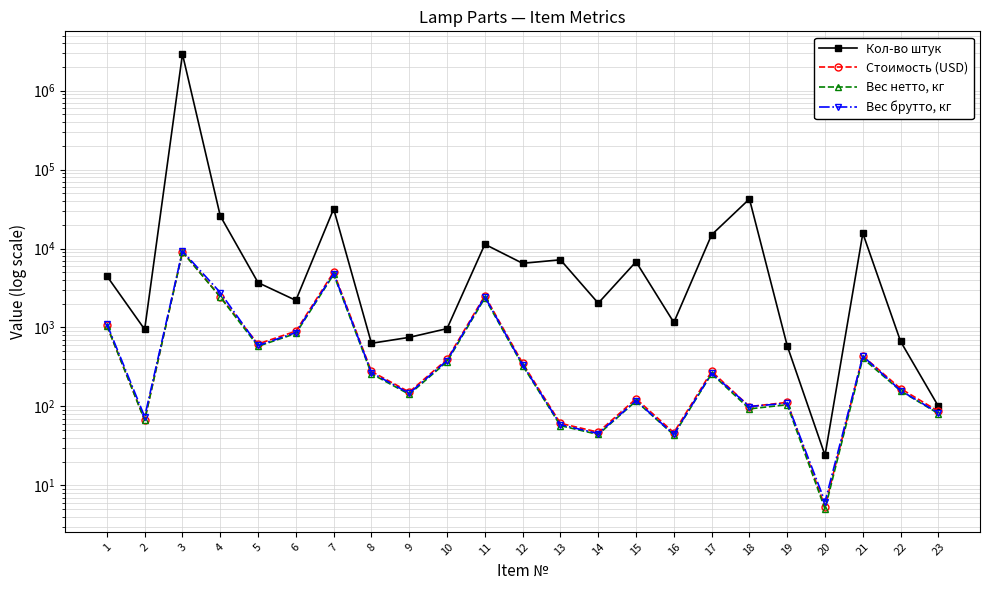

Reading left to right, list all the values displayed in this chart.

Кол-во штук: 1=4488.0	2=945.0	3=2907906.0	4=25920.0	5=3696.0	6=2204.0	7=31784.0	8=630.0	9=749.0	10=966.0	11=11316.0	12=6496.0	13=7196.0	14=2031.0	15=6800.0	16=1156.0	17=14928.0	18=42449.0	19=585.0	20=24.0	21=15600.0	22=664.0	23=100.0
Стоимость (USD): 1=1061.3	2=67.4	3=9148.4	4=2450.2	5=618.2	6=896.8	7=5027.4	8=276.8	9=152.0	10=394.4	11=2528.2	12=352.3	13=61.0	14=47.1	15=125.0	16=46.5	17=277.4	18=99.4	19=112.4	20=5.4	21=434.9	22=167.9	23=86.7
Вес нетто, кг: 1=1050.7	2=66.8	3=9056.8	4=2425.9	5=577.7	6=838.3	7=4698.0	8=258.6	9=142.1	10=368.6	11=2362.6	12=329.3	13=57.0	14=44.0	15=116.8	16=43.5	17=259.4	18=93.0	19=105.0	20=5.0	21=406.4	22=157.0	23=81.0
Вес брутто, кг: 1=1107.0	2=73.9	3=9278.5	4=2770.2	5=590.9	6=861.1	7=4825.6	8=267.6	9=146.3	10=381.1	11=2444.0	12=337.4	13=58.6	14=45.2	15=118.2	16=44.3	17=263.7	18=99.5	19=109.6	20=6.2	21=433.7	22=158.6	23=82.5